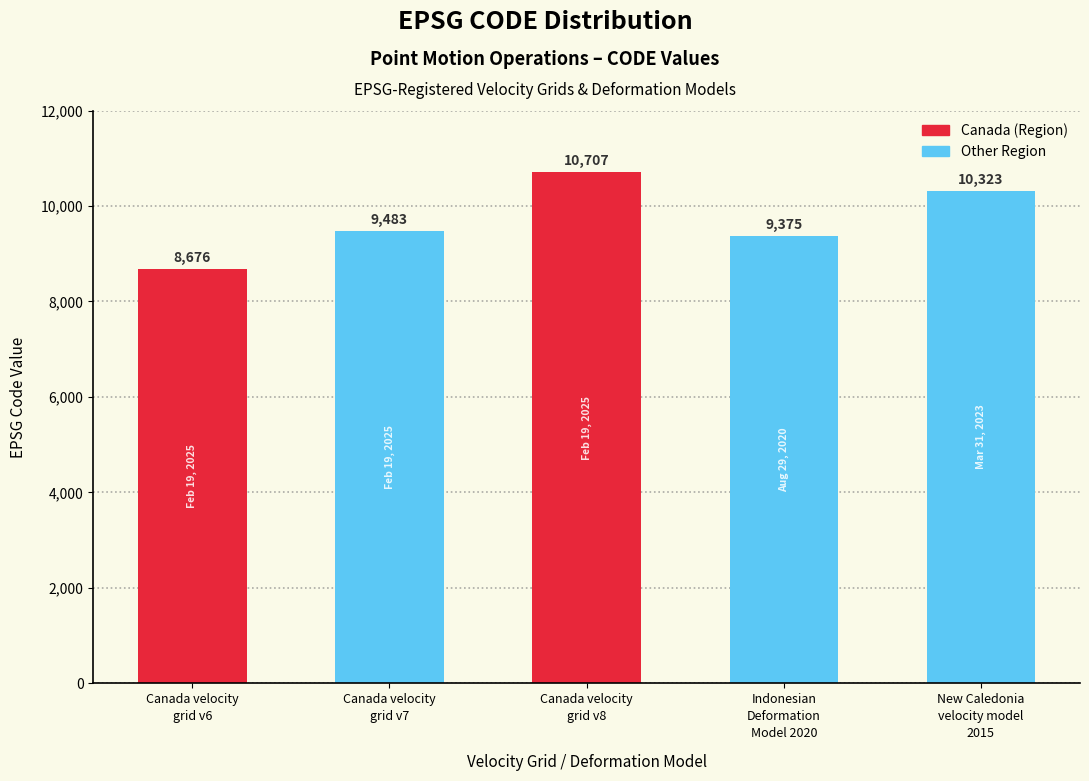

Between Canada velocity
grid v8 and Canada velocity
grid v7, which is larger?

Canada velocity
grid v8